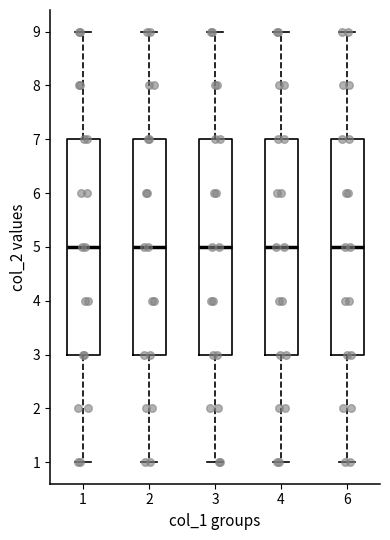

Reading left to right, transcribe this box plot: for each box, give where its median line is, the range the box spans, and where its two whiskers end, as read against the y-axis. The values are not printed on the chart, so give them approximately, as read against the axis.

1: median 5, box 3 to 7, whiskers 1 to 9
2: median 5, box 3 to 7, whiskers 1 to 9
3: median 5, box 3 to 7, whiskers 1 to 9
4: median 5, box 3 to 7, whiskers 1 to 9
6: median 5, box 3 to 7, whiskers 1 to 9